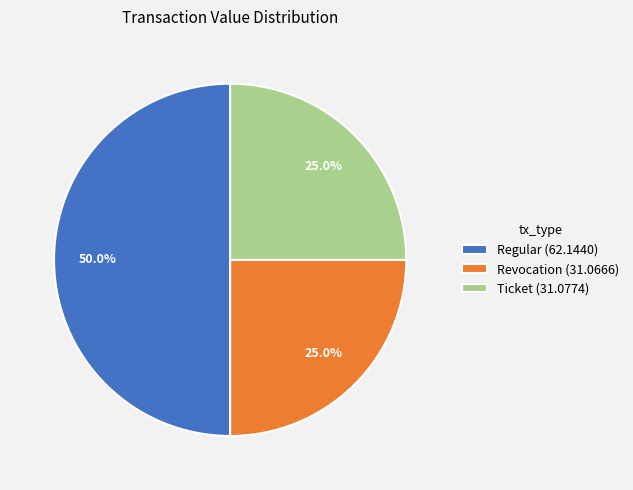

Which category has the biggest portion of the pie?

Regular (62.1440)